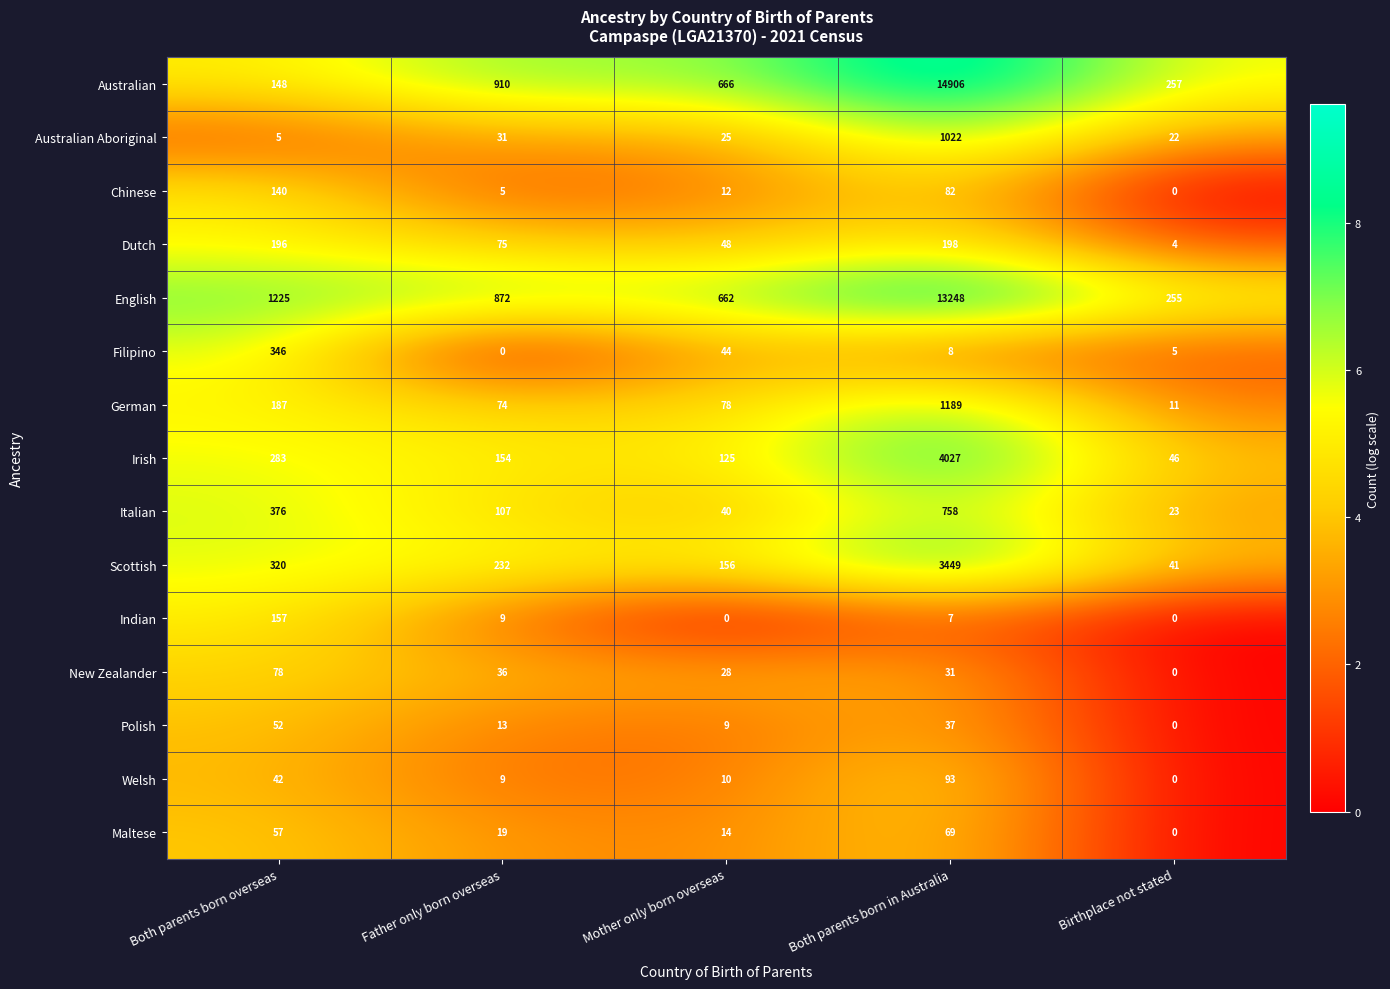

How many categories are shown in the chart?

5